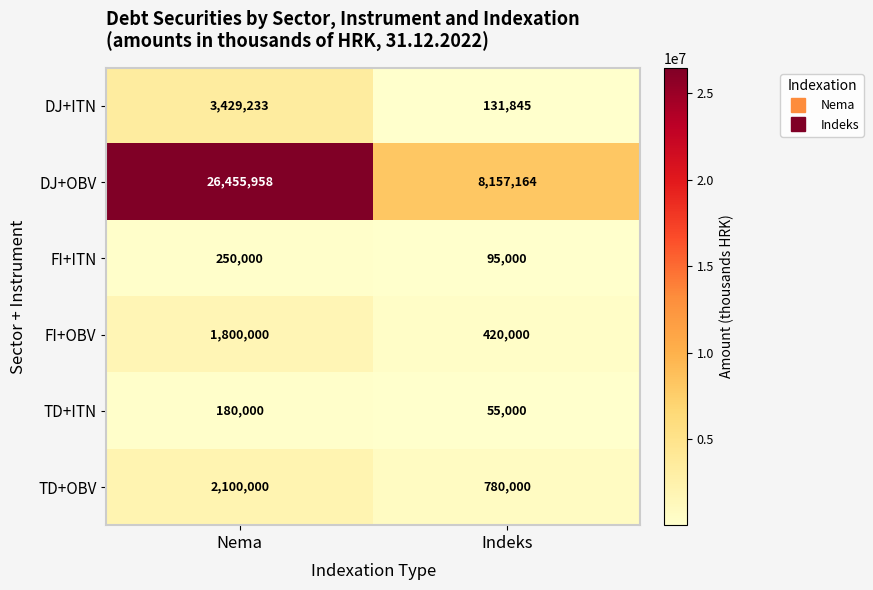

Which label corresponds to the largest value in the chart?

Nema